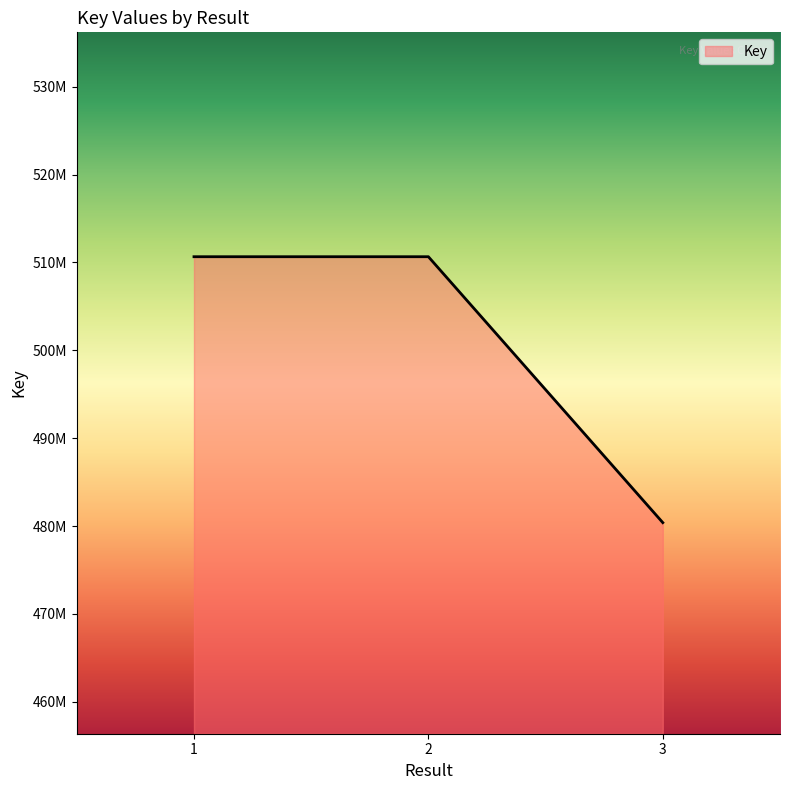

Does the chart display data point markers on the line(s)?

No